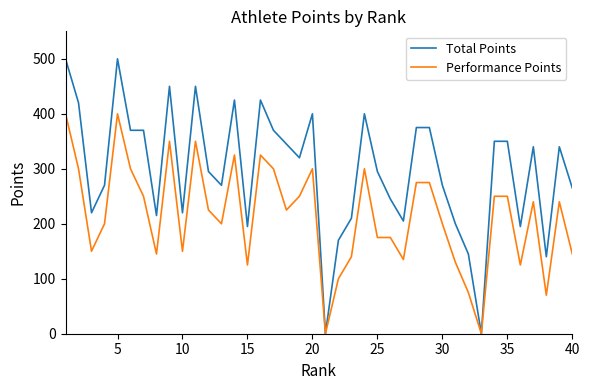

What is the maximum value shown in the chart?

500